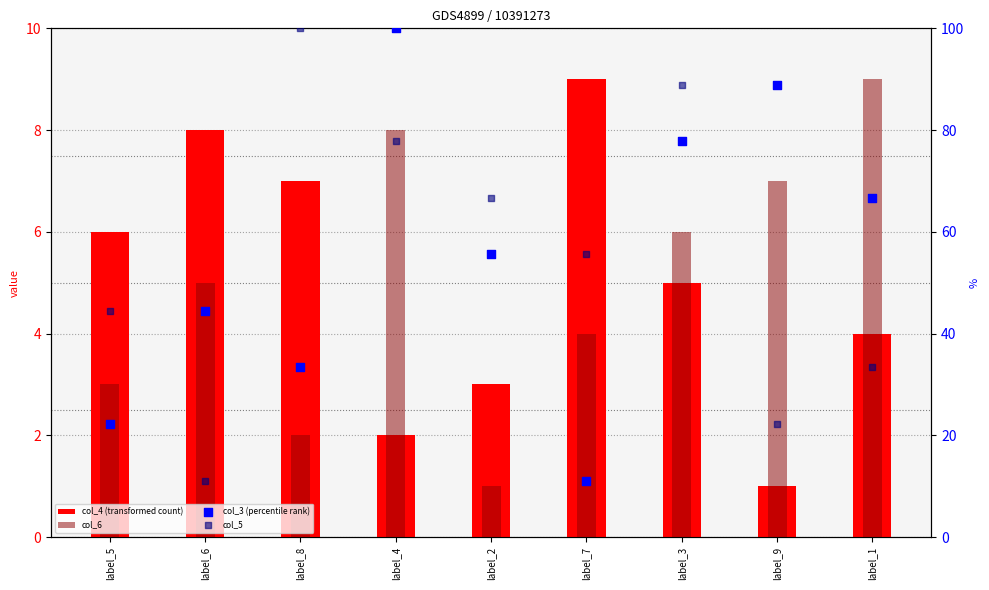

Which series reaches the maximum Y coordinate?

col_3 (percentile rank)